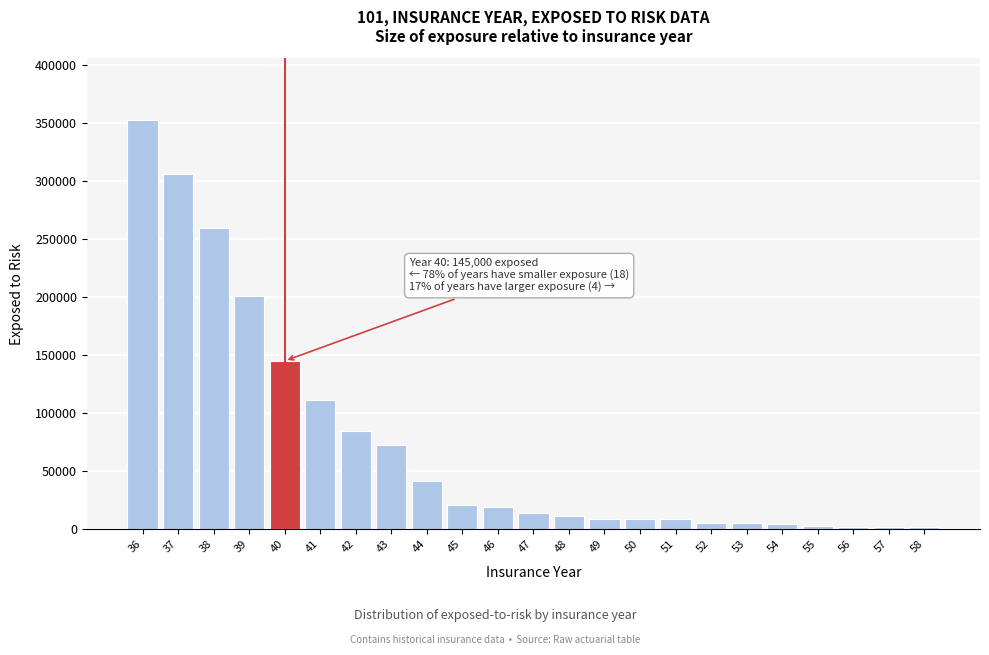

What is the average value?

73496